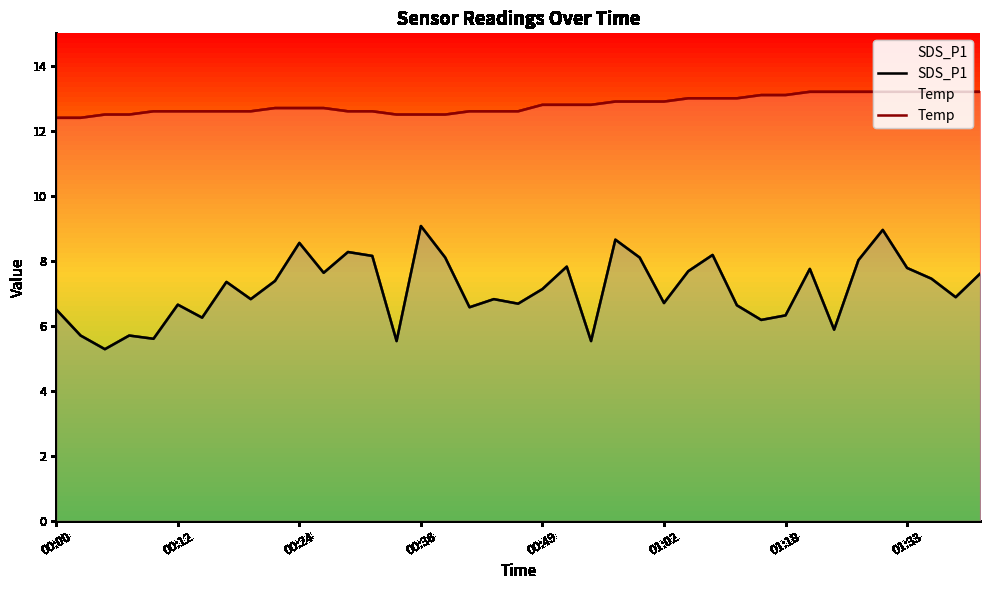

Rank the series by their average value, from highest to lowest.

Temp, SDS_P1